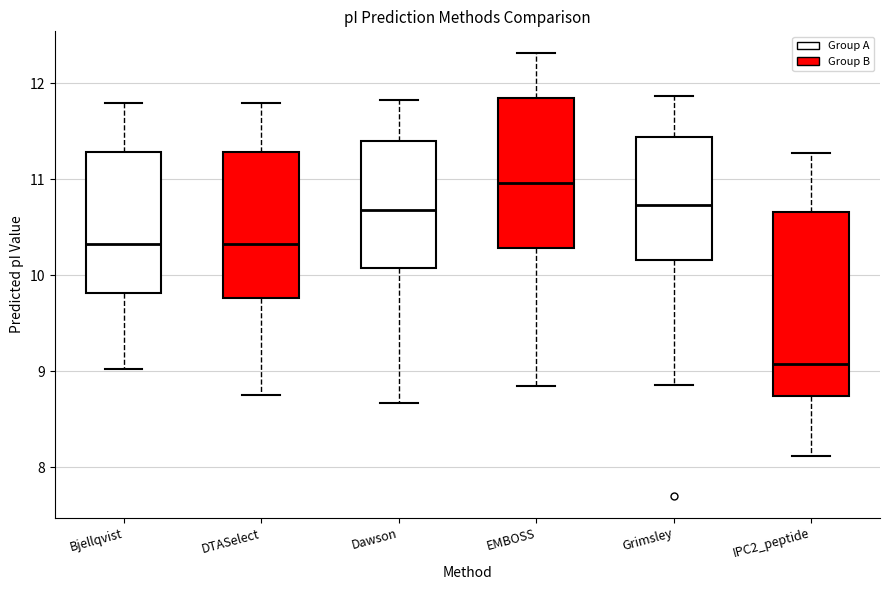

Reading left to right, transcribe this box plot: for each box, give where its median line is, the range the box spans, and where its two whiskers end, as read against the y-axis. The values are not printed on the chart, so give them approximately, as read against the axis.

Bjellqvist: median 10.3, box 9.8 to 11.3, whiskers 9.0 to 11.8
DTASelect: median 10.3, box 9.8 to 11.3, whiskers 8.8 to 11.8
Dawson: median 10.7, box 10.1 to 11.4, whiskers 8.7 to 11.8
EMBOSS: median 11.0, box 10.3 to 11.8, whiskers 8.8 to 12.3
Grimsley: median 10.7, box 10.2 to 11.4, whiskers 8.9 to 11.9
IPC2_peptide: median 9.1, box 8.7 to 10.7, whiskers 8.1 to 11.3